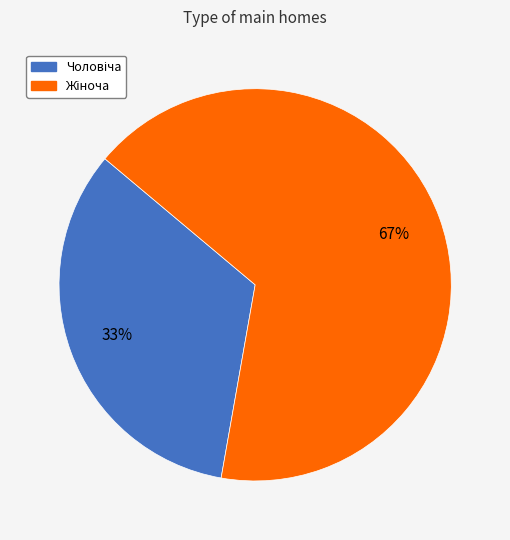

To the nearest percent, what is the average slice percentage?

50%